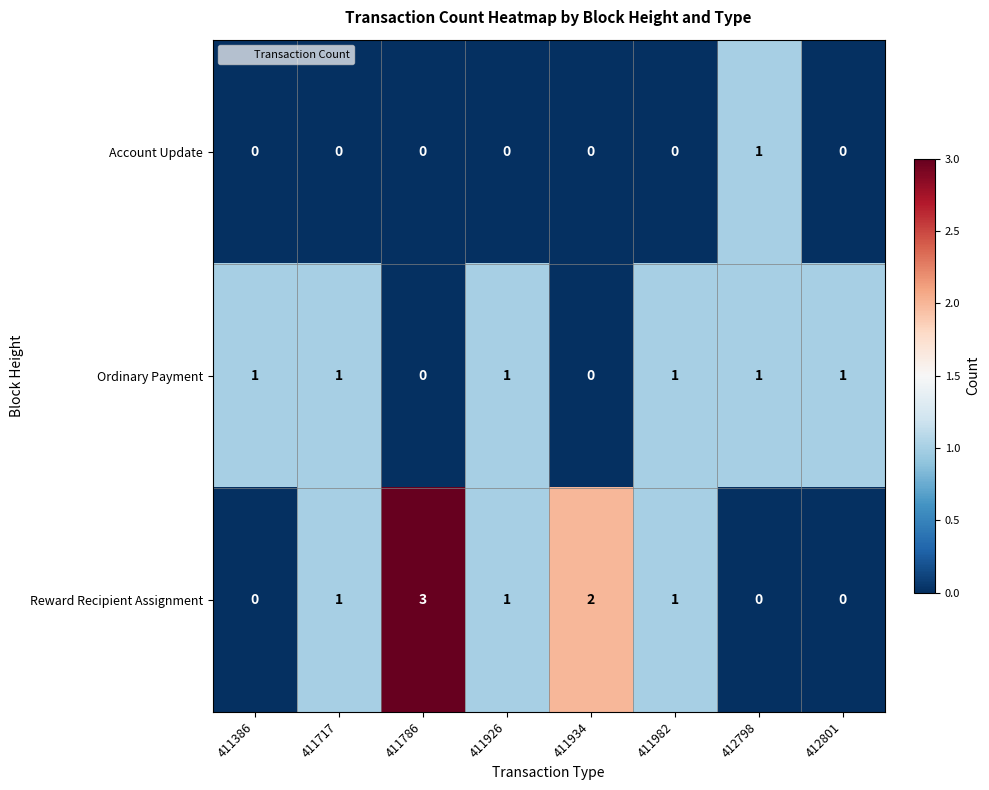

Read the Reward Recipient Assignment value at 411786.

3